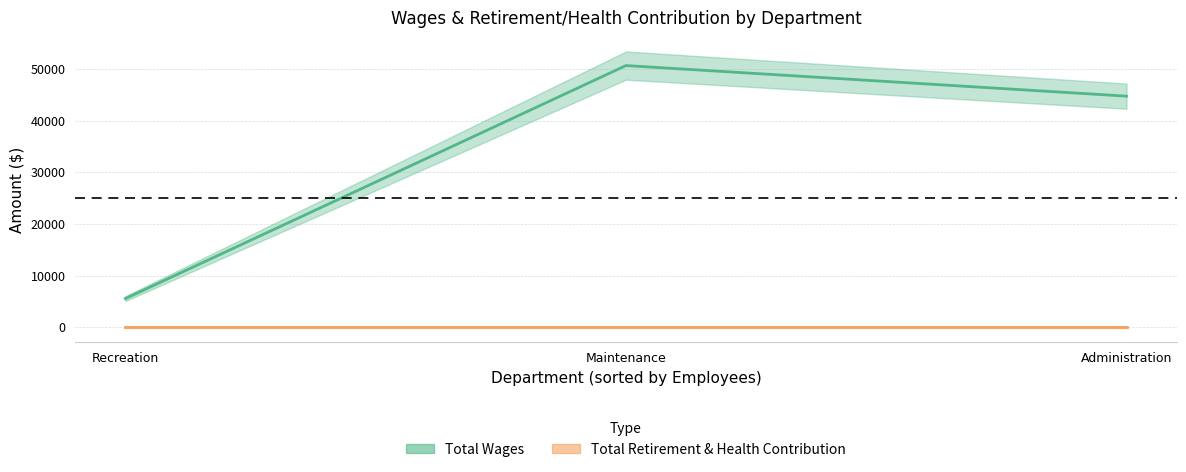

Rank the series by their maximum value, from lowest to highest.

Total Retirement & Health Contribution, Total Wages